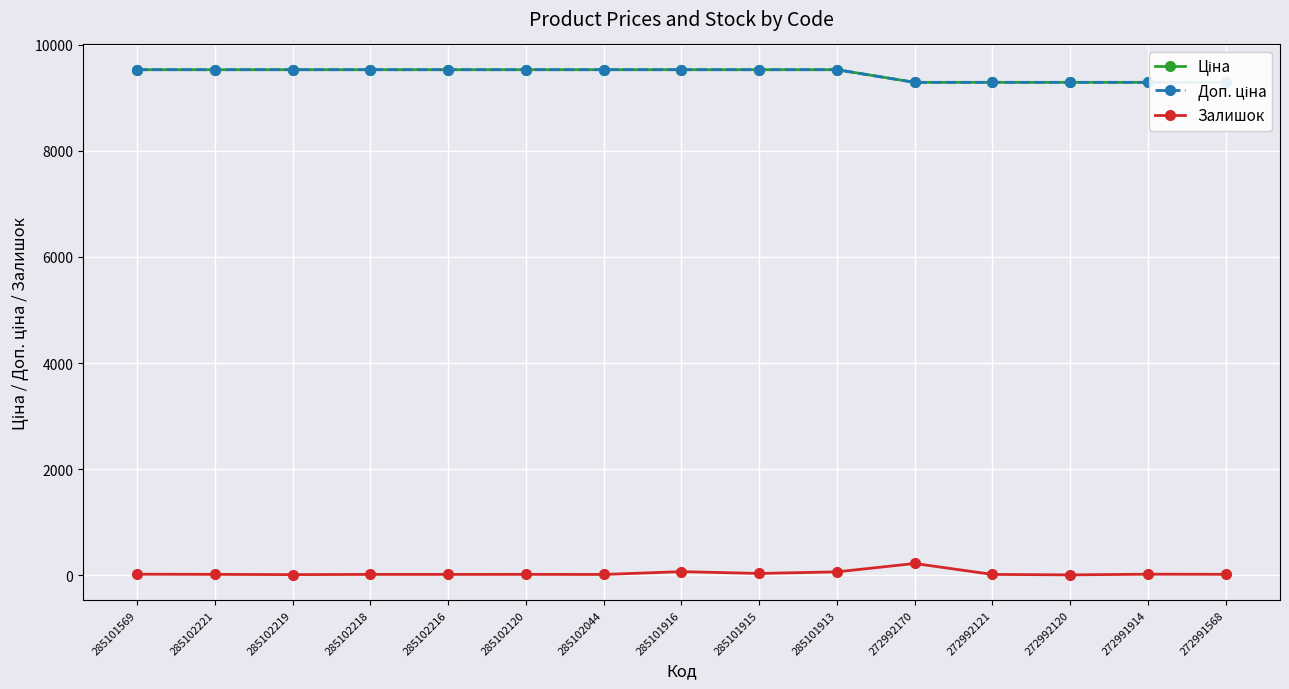

Is it true that Ціна equals 5934.9 at 285102120?

False